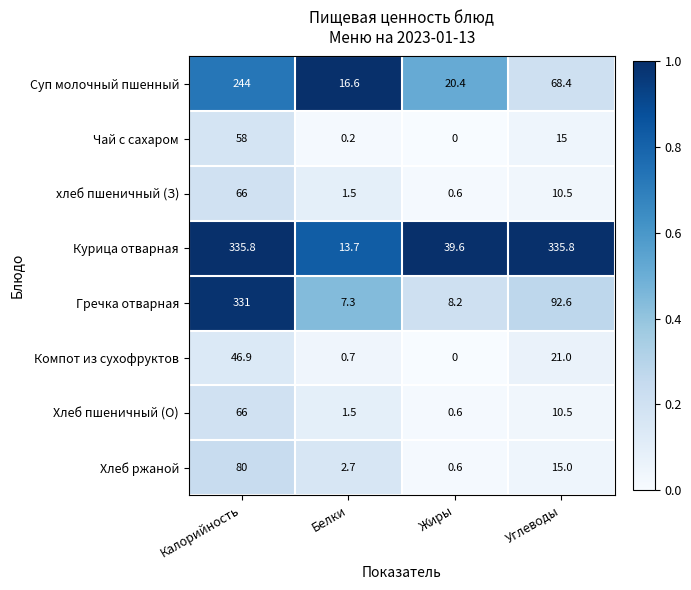

What is the highest value of the Гречка отварная series?

331.0